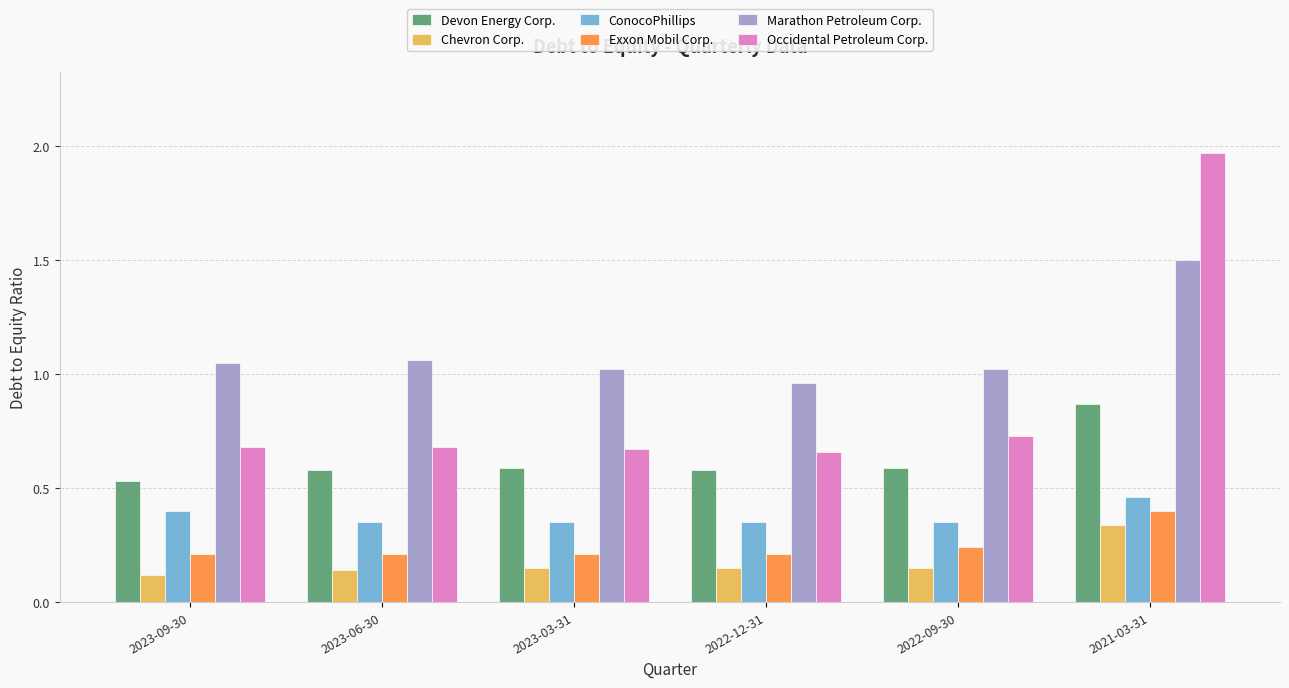

What is the sum of all ConocoPhillips values?

2.3